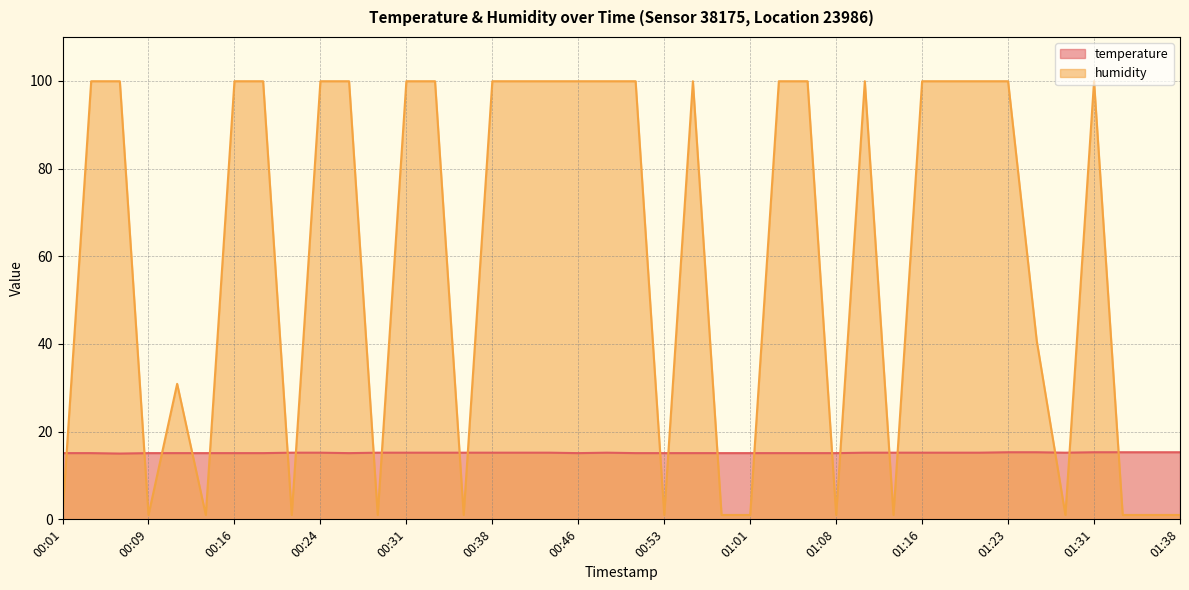

What is the minimum value for humidity?

1.0